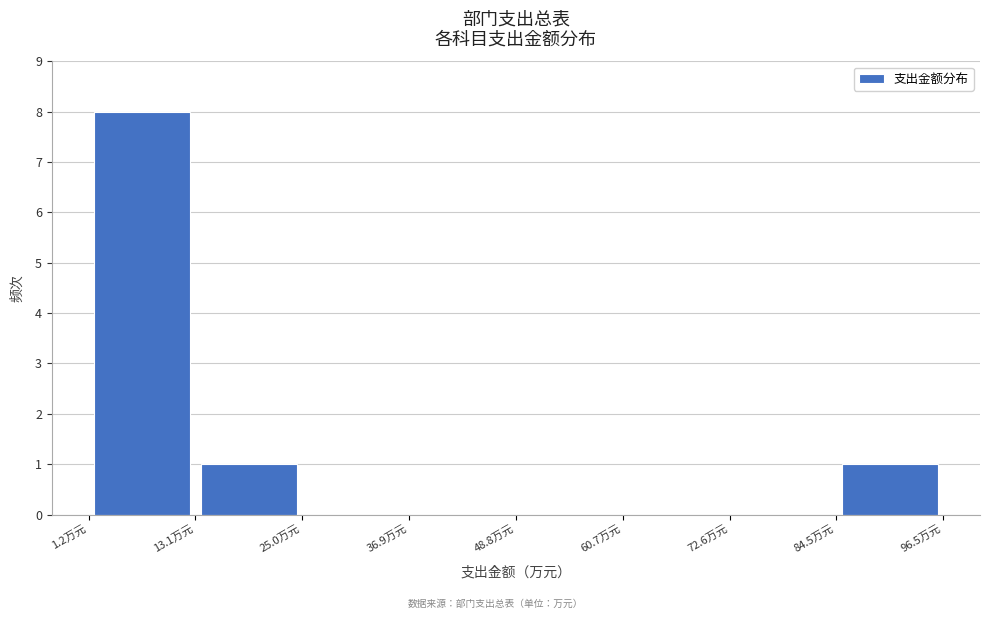

Reading left to right, transcribe this chart: for each bar, give the range it covers on the x-axis and its height. Neither the bar edges nor the heights are printed on the chart, so give them approximately, as read against the axes.

2 to 14: 8
14 to 24: 1
24 to 36: 0
36 to 48: 0
48 to 60: 0
60 to 72: 0
72 to 84: 0
84 to 96: 1